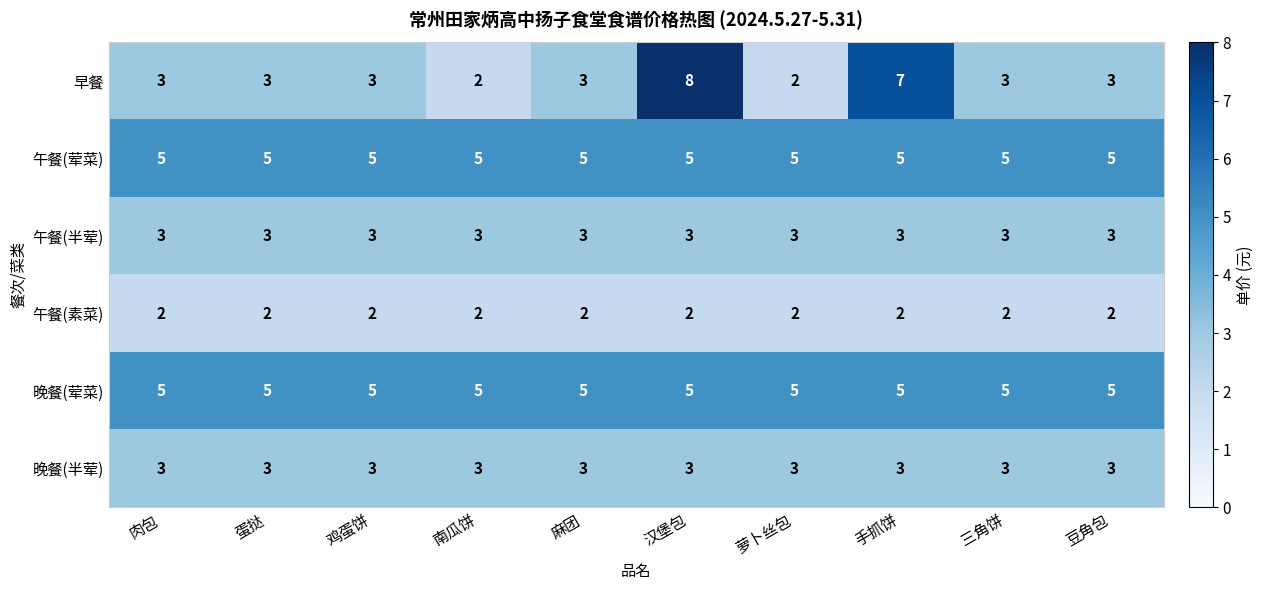

The value of 早餐 at 蛋挞 is 3. True or false?

True